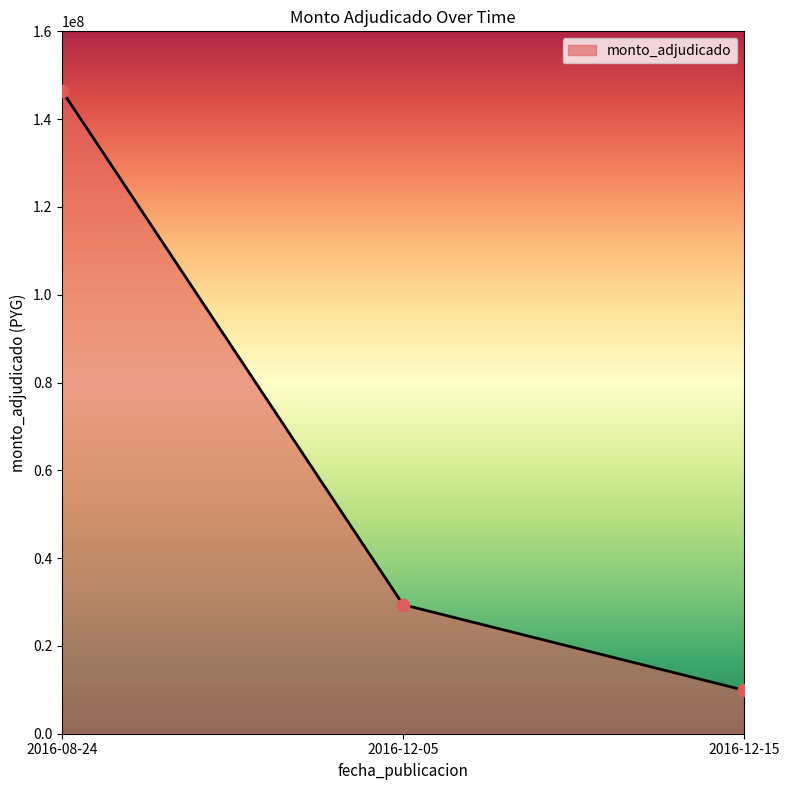

What is the ratio of the value at 2016-08-24 to the value at 2016-12-15?

14.8